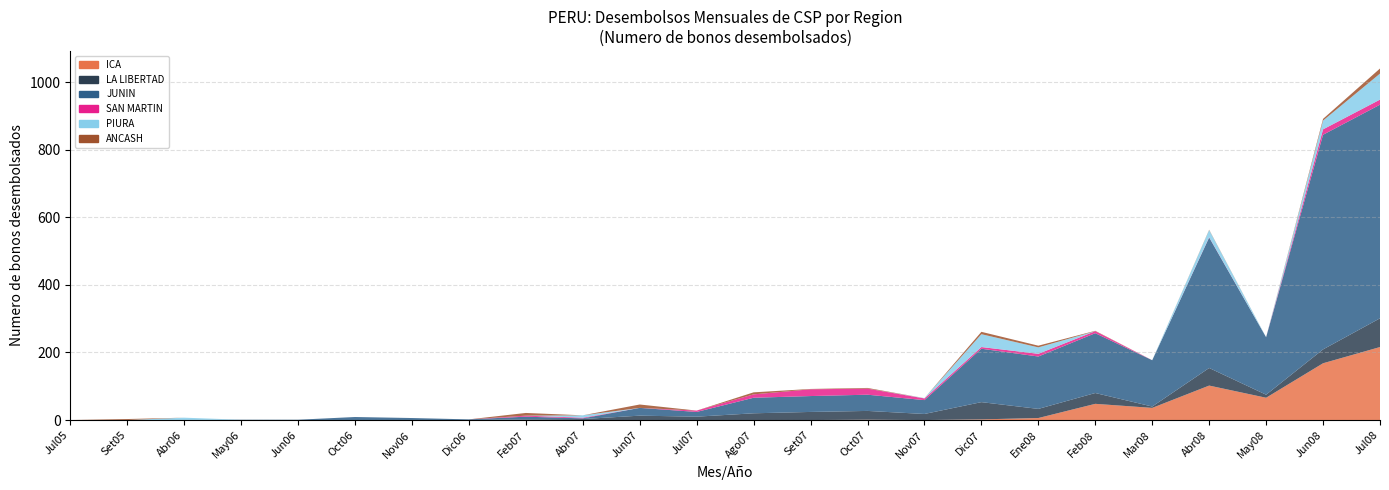

Reading left to right, extract all data points from this chart.

ICA: Jul05=0	Set05=0	Abr06=0	May06=0	Jun06=0	Oct06=0	Nov06=0	Dic06=0	Feb07=0	Abr07=0	Jun07=0	Jul07=0	Ago07=0	Set07=0	Oct07=1	Nov07=0	Dic07=2	Ene08=6	Feb08=48	Mar08=36	Abr08=102	May08=66	Jun08=168	Jul08=216
LA LIBERTAD: Jul05=0	Set05=0	Abr06=0	May06=0	Jun06=0	Oct06=0	Nov06=0	Dic06=0	Feb07=2	Abr07=3	Jun07=13	Jul07=10	Ago07=20	Set07=24	Oct07=26	Nov07=18	Dic07=51	Ene08=27	Feb08=32	Mar08=4	Abr08=52	May08=9	Jun08=41	Jul08=85
JUNIN: Jul05=0	Set05=0	Abr06=0	May06=1	Jun06=1	Oct06=9	Nov06=6	Dic06=2	Feb07=8	Abr07=2	Jun07=23	Jul07=14	Ago07=46	Set07=47	Oct07=48	Nov07=41	Dic07=158	Ene08=155	Feb08=177	Mar08=137	Abr08=386	May08=170	Jun08=635	Jul08=632
SAN MARTIN: Jul05=0	Set05=0	Abr06=0	May06=0	Jun06=0	Oct06=0	Nov06=0	Dic06=0	Feb07=3	Abr07=2	Jun07=0	Jul07=4	Ago07=10	Set07=20	Oct07=18	Nov07=5	Dic07=5	Ene08=8	Feb08=6	Mar08=0	Abr08=1	May08=0	Jun08=16	Jul08=15
PIURA: Jul05=0	Set05=0	Abr06=7	May06=0	Jun06=0	Oct06=0	Nov06=0	Dic06=0	Feb07=0	Abr07=7	Jun07=0	Jul07=0	Ago07=0	Set07=0	Oct07=0	Nov07=1	Dic07=38	Ene08=19	Feb08=0	Mar08=0	Abr08=21	May08=0	Jun08=26	Jul08=77
ANCASH: Jul05=0	Set05=3	Abr06=0	May06=0	Jun06=0	Oct06=0	Nov06=0	Dic06=0	Feb07=8	Abr07=0	Jun07=10	Jul07=0	Ago07=6	Set07=1	Oct07=2	Nov07=0	Dic07=7	Ene08=5	Feb08=1	Mar08=0	Abr08=1	May08=0	Jun08=5	Jul08=15